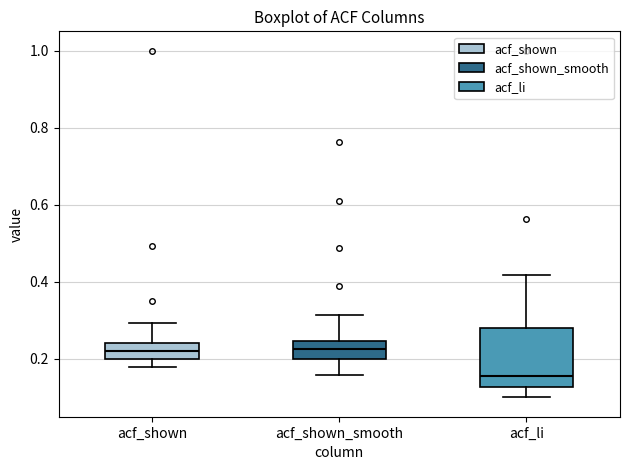

Which box is the tallest, from its lower edge to its upper edge?

acf_li